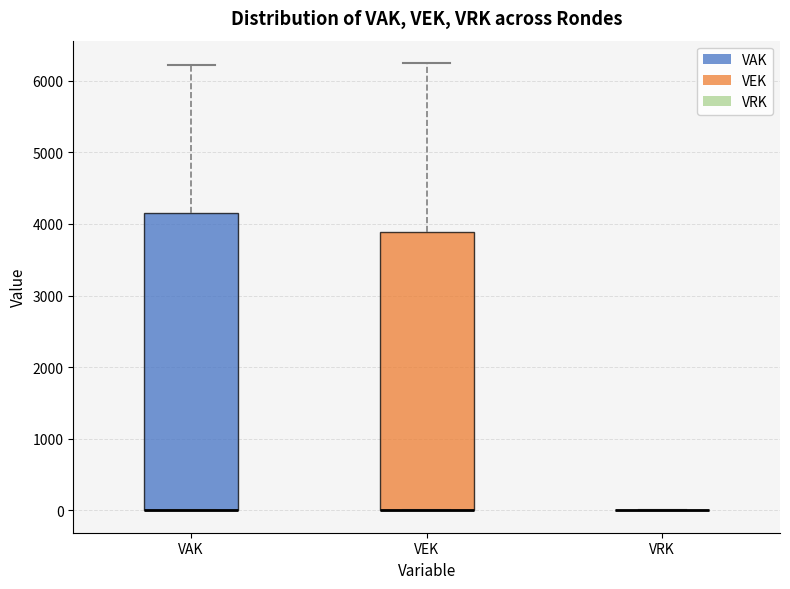

Reading left to right, read every box against the y-axis: the position of its median line, the range the box covers, and the ends of its whiskers. The values are not printed on the chart, so give them approximately, as read against the axis.

VAK: median 0 (drawn on the box's lower edge), box 0 to 4200, whiskers 0 to 6200
VEK: median 0 (drawn on the box's lower edge), box 0 to 3900, whiskers 0 to 6200
VRK: box collapsed to a line at 0, whiskers 0 to 0